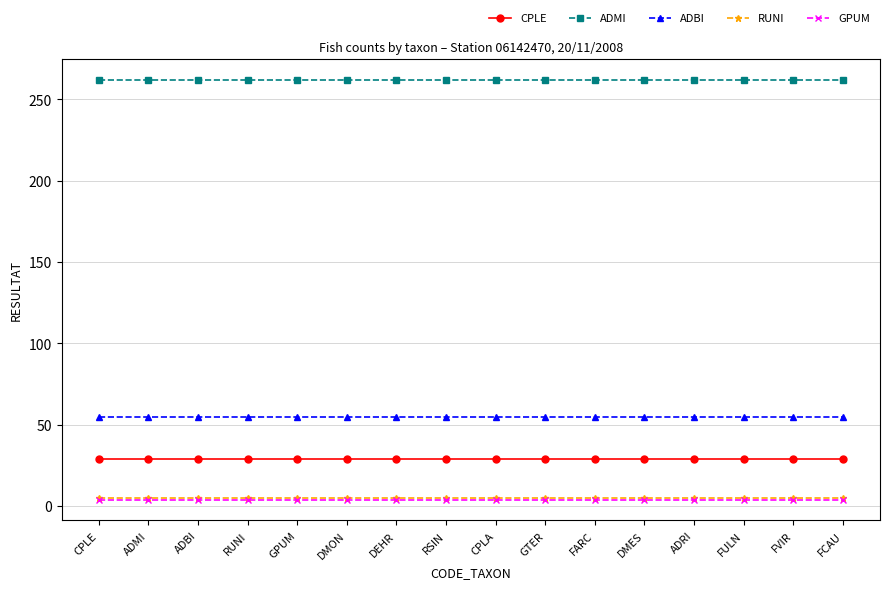

True or false: ADMI and GPUM cross at least once.

False